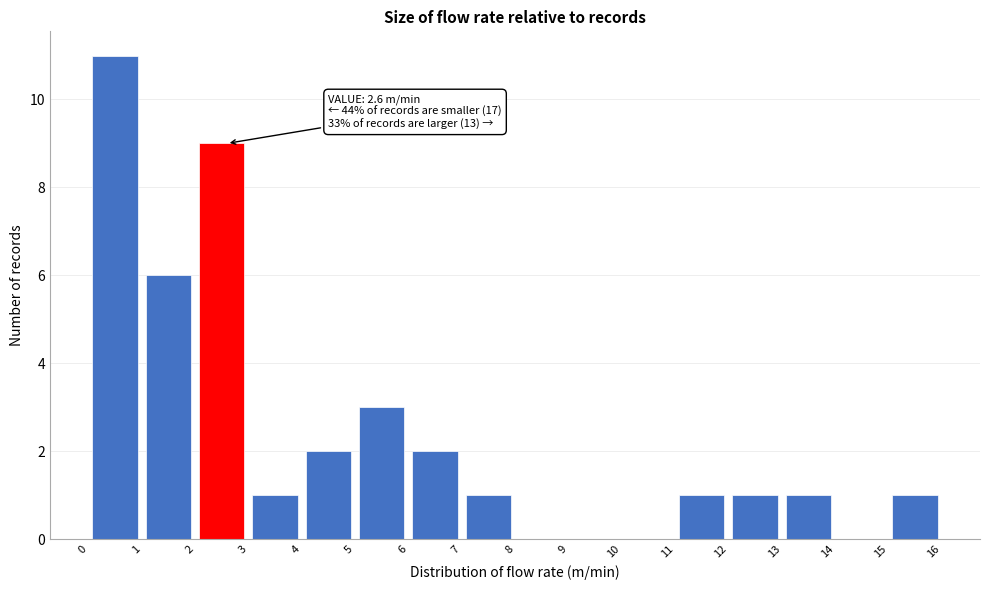

Which range on the x-axis has the tallest bar?

0 to 1